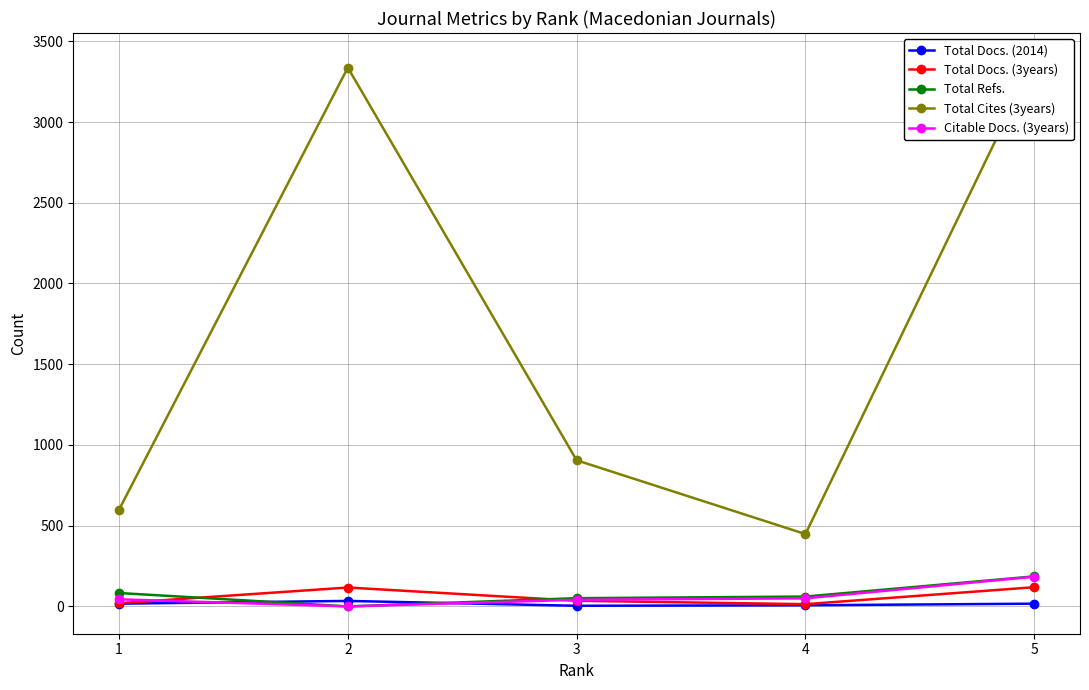

The value of Total Cites (3years) at 3 is 905. True or false?

True